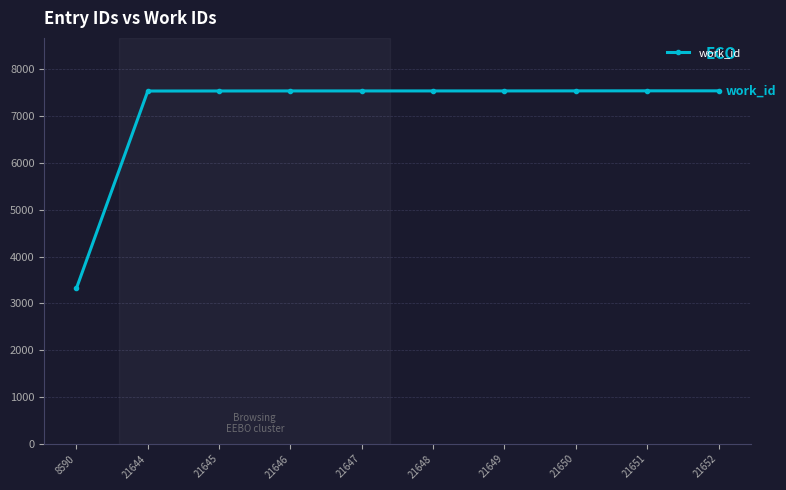

What is the sum of the values at 21644 and 21648?

15068